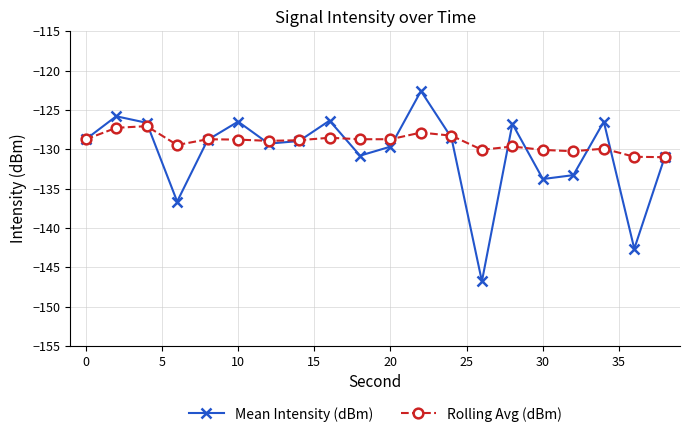

What is the highest value of the Rolling Avg (dBm) series?

-127.1